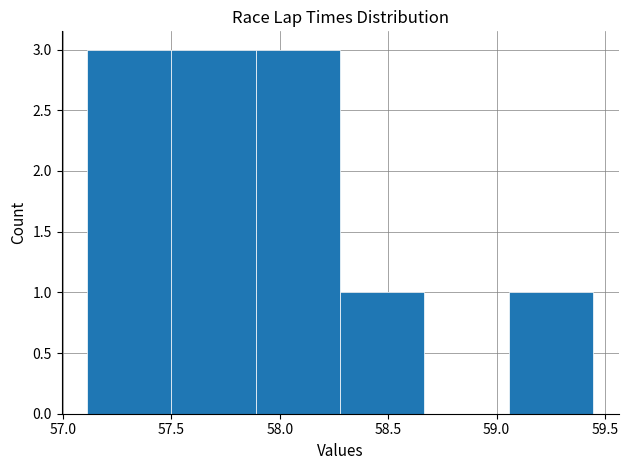

How tall is the bar that spans 57.50 to 57.90 on the x-axis? Neither the bar edges nor the heights are printed on the chart, so give them approximately, as read against the axes.

3